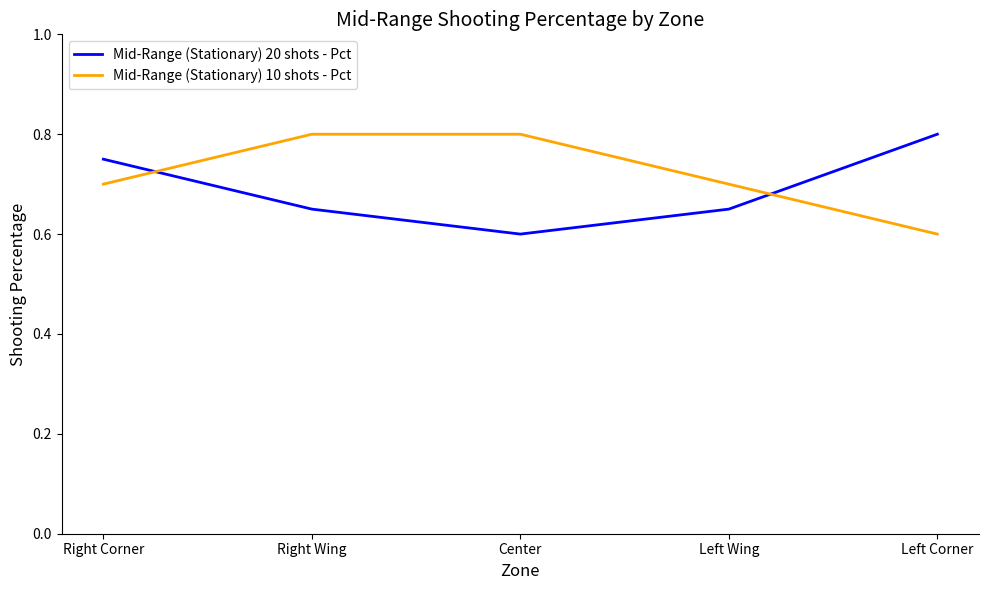

What position from the left is Right Corner?

1